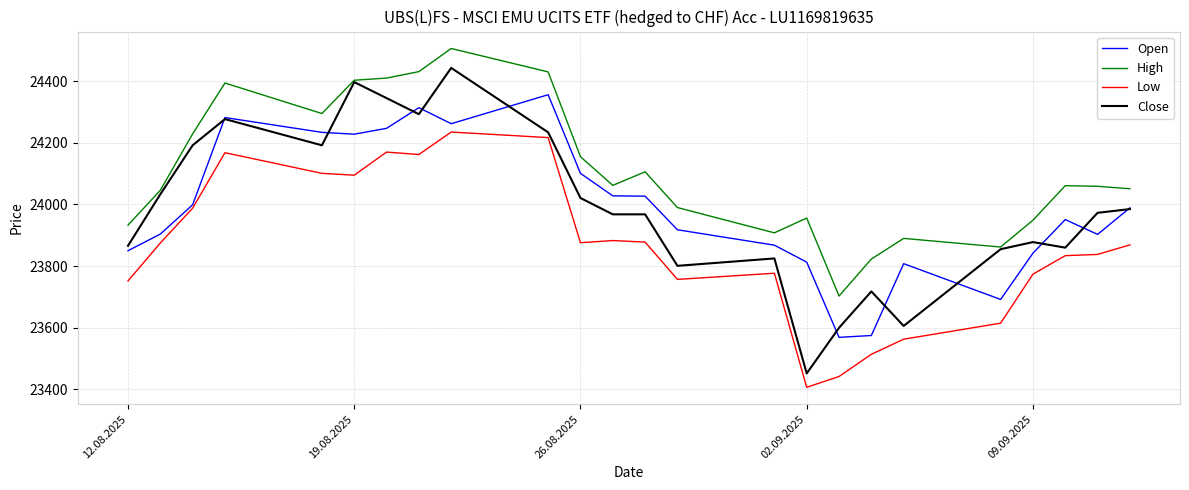

True or false: Open and High intersect in this chart.

False